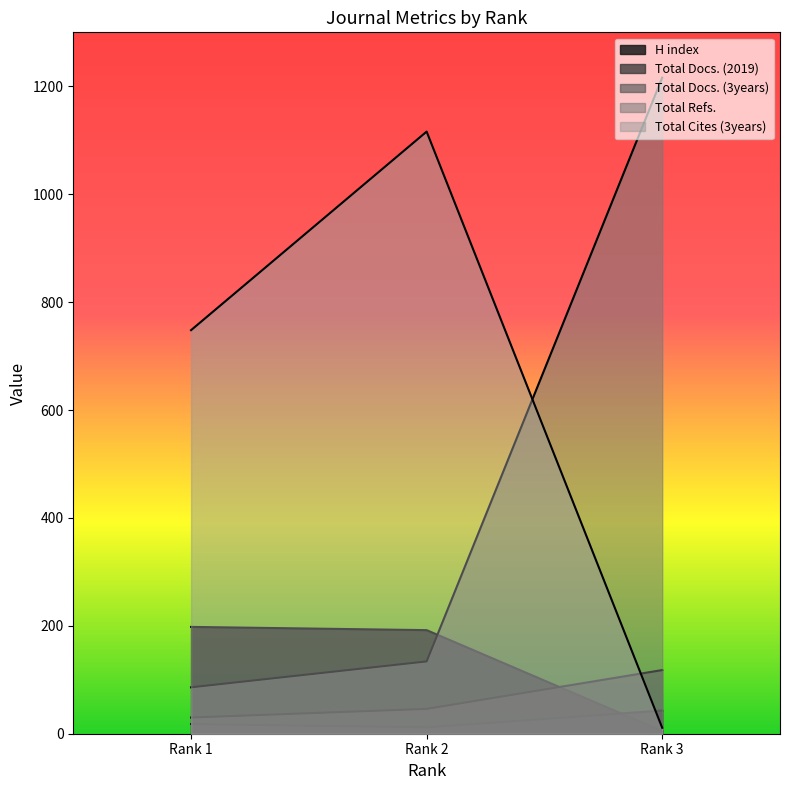

True or false: H index has a value of 198 at Rank 1.

True